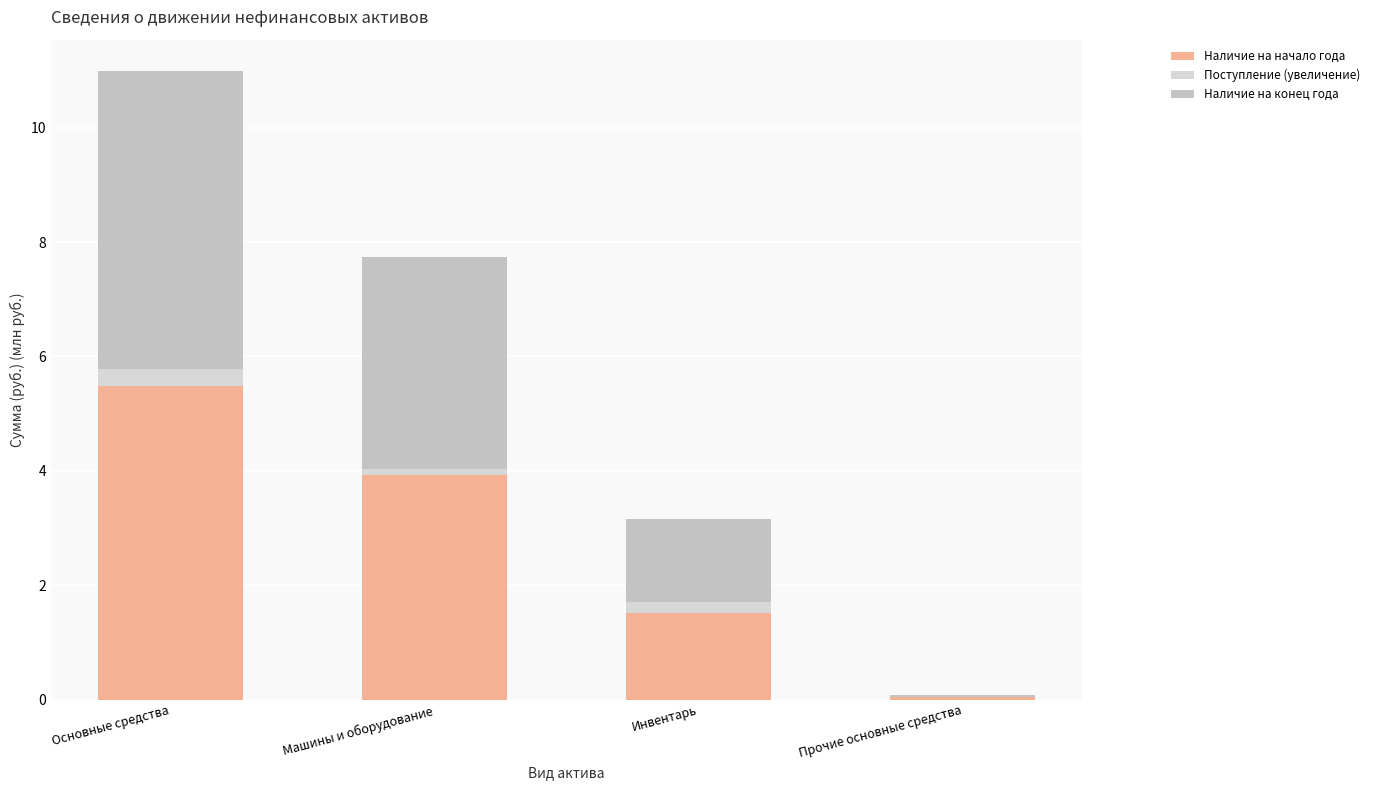

Which series changed the most between Инвентарь and Прочие основные средства?

Наличие на начало года